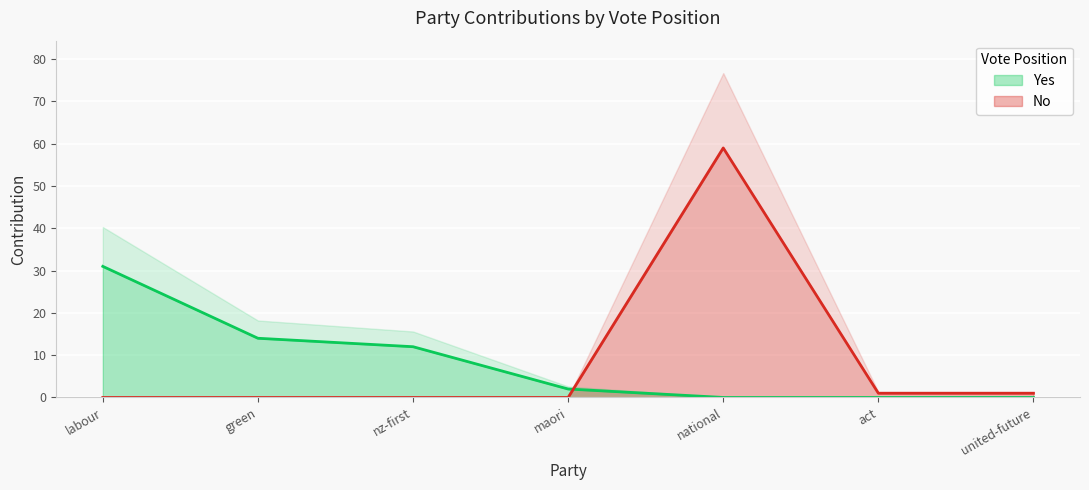

At which category is the sum across all series the highest?

national